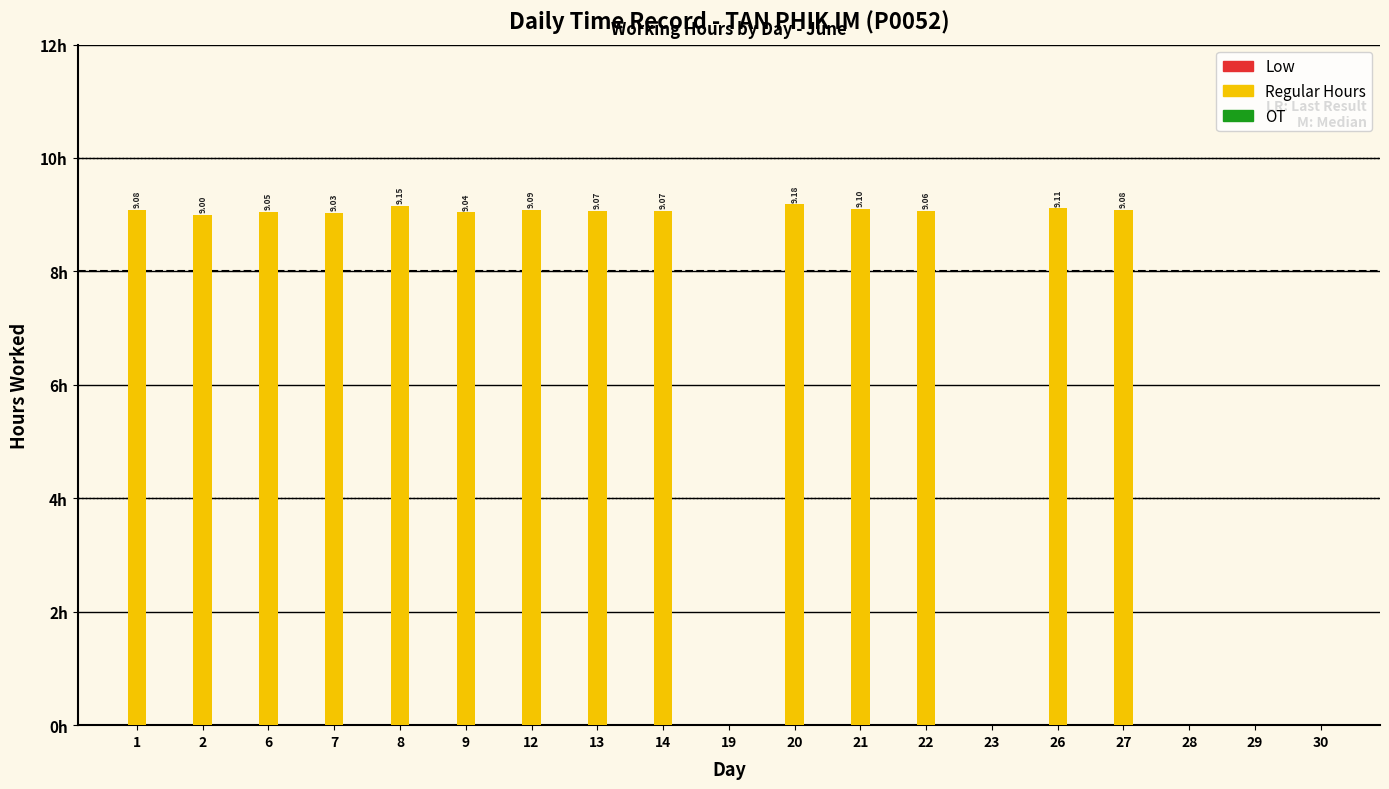

Are the bars horizontal?

No